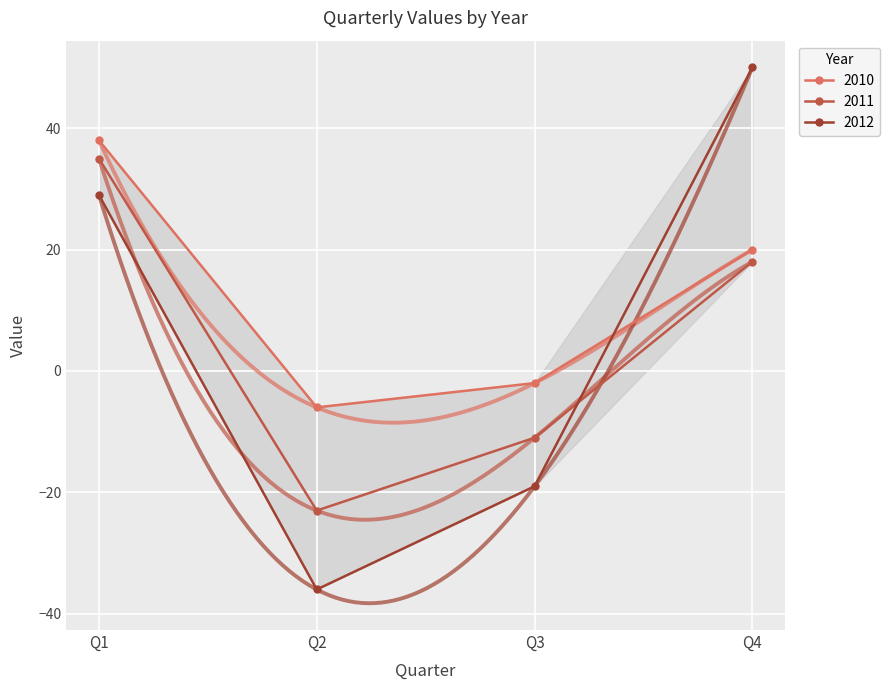

At how many categories does at least one series exceed 18?

2